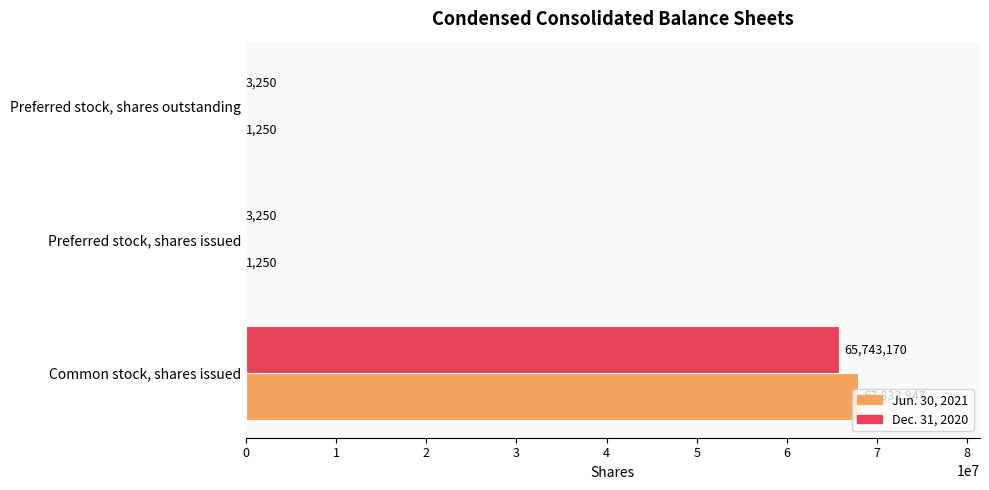

What is the maximum value shown in the chart?

67833947